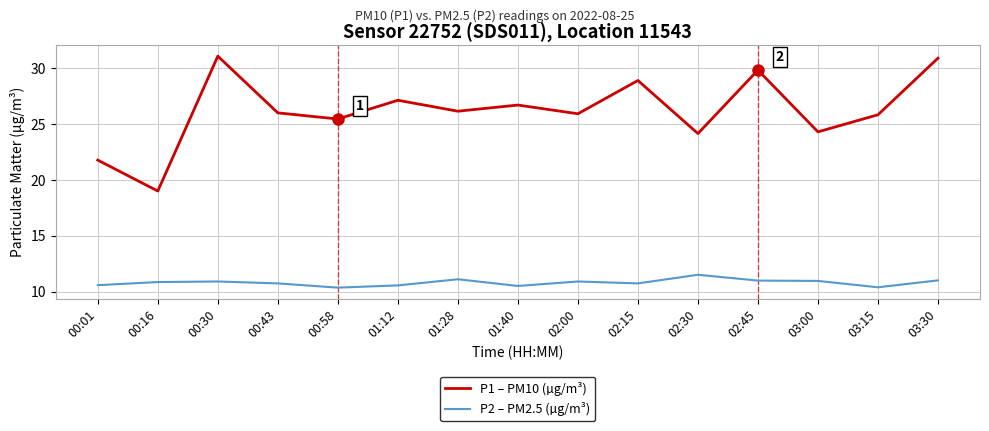

What position from the right is 00:01?

15